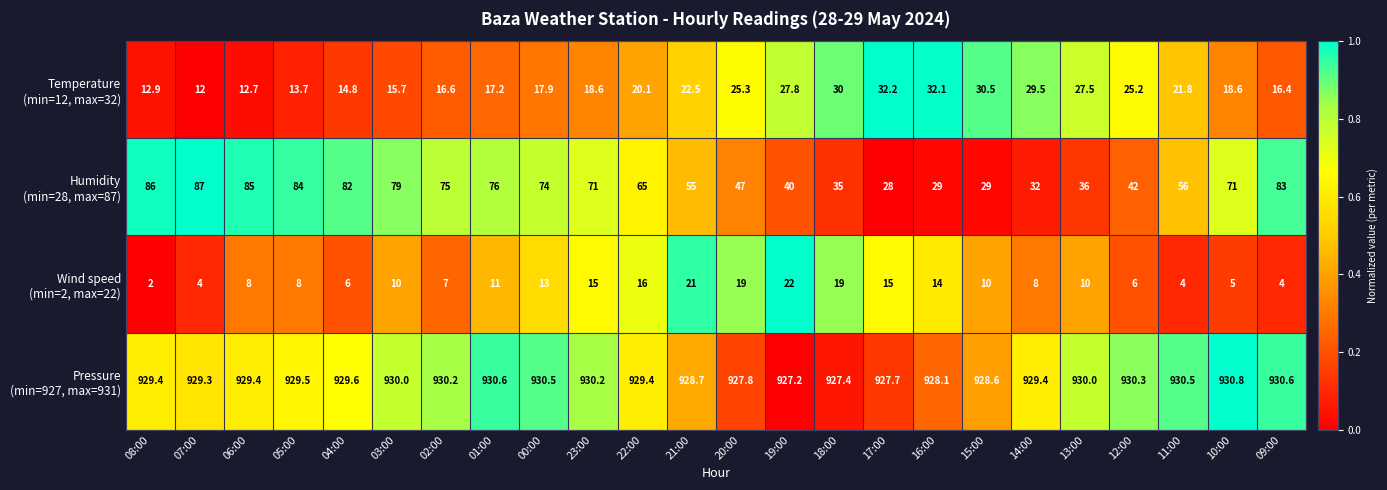

What is the spread (max minus min) of values at 16:00?

914.1